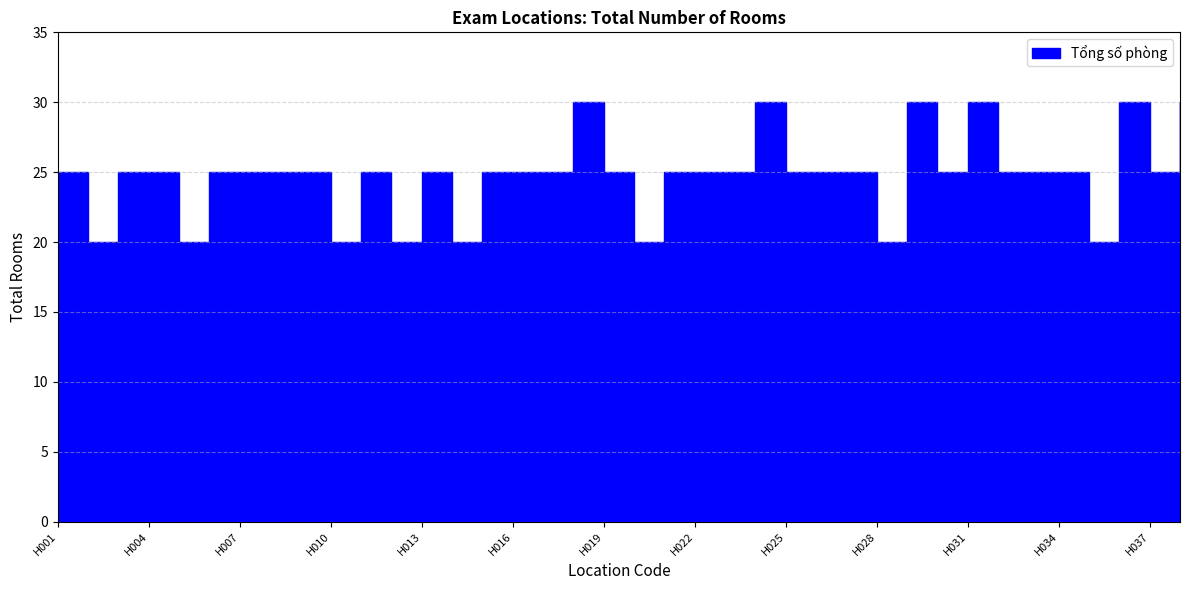

The chart shows a value of 20 at H002. True or false?

True